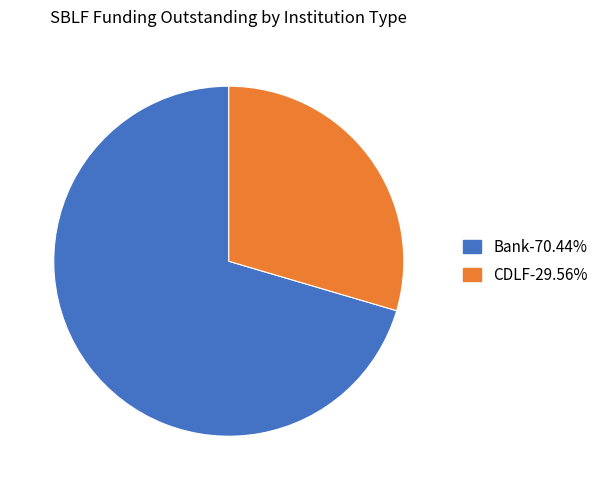

Does any single category account for the majority?

Yes